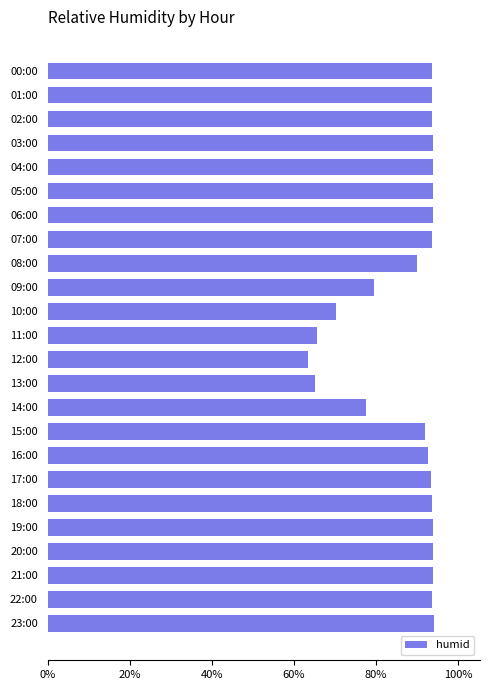

Where is the data nearest to the value 78?

14:00